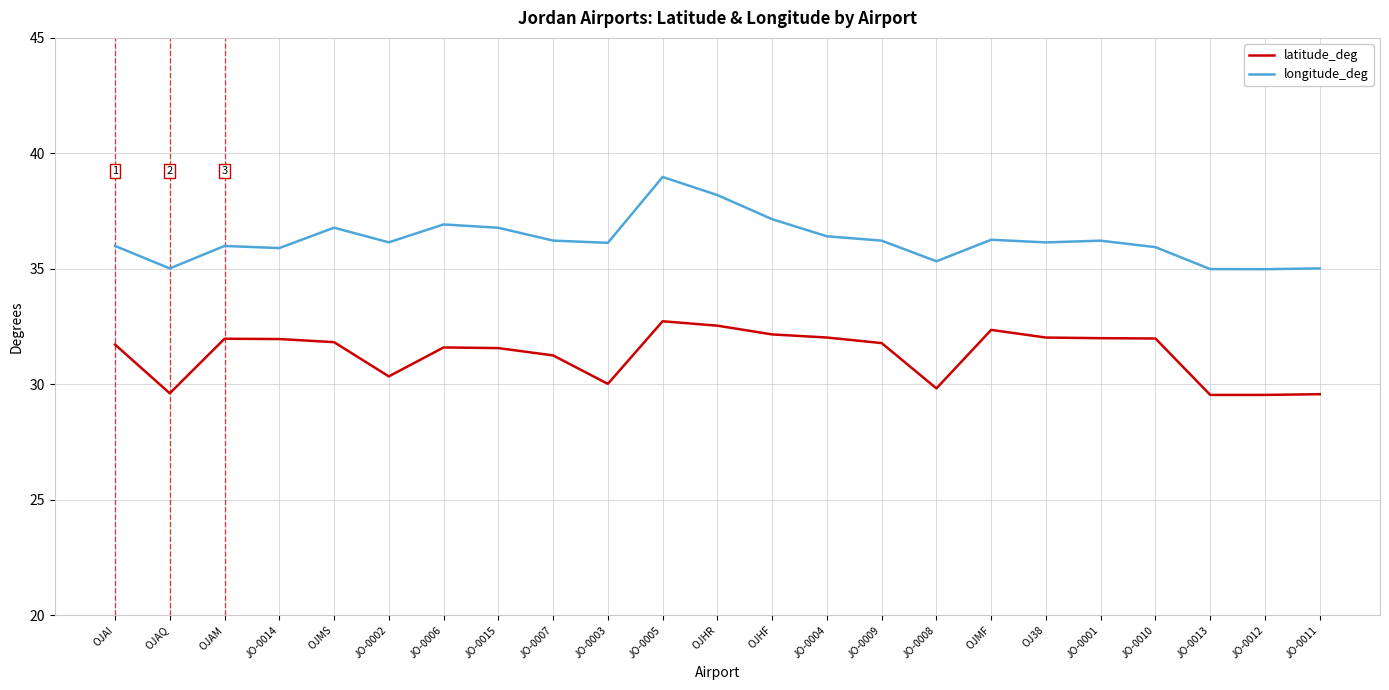

What is the greatest value displayed?

39.0